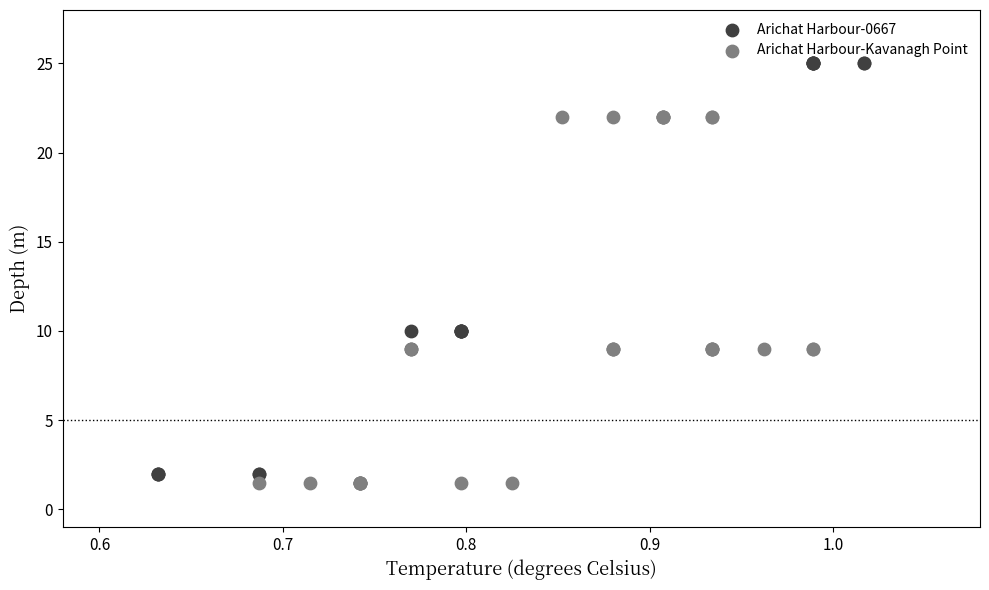

Which series contains the highest Y value?

Arichat Harbour-0667